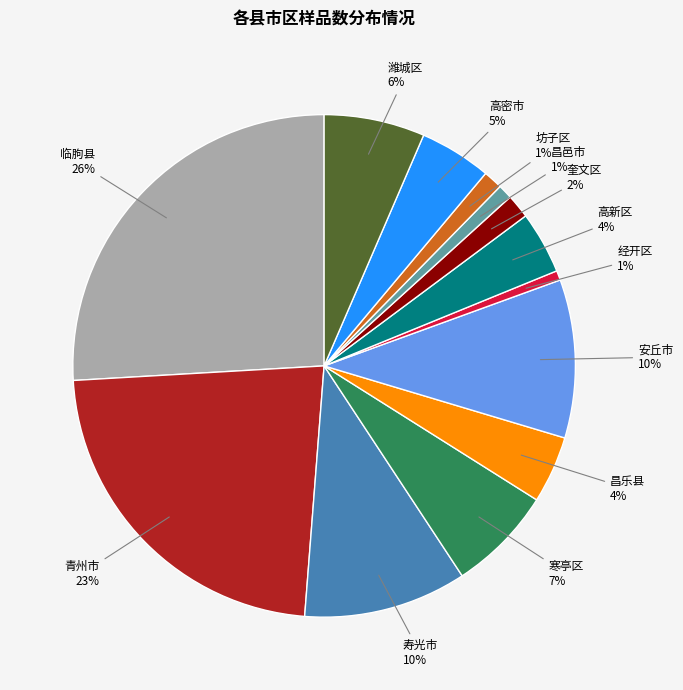

Is there any slice that represents more than half of the pie?

No